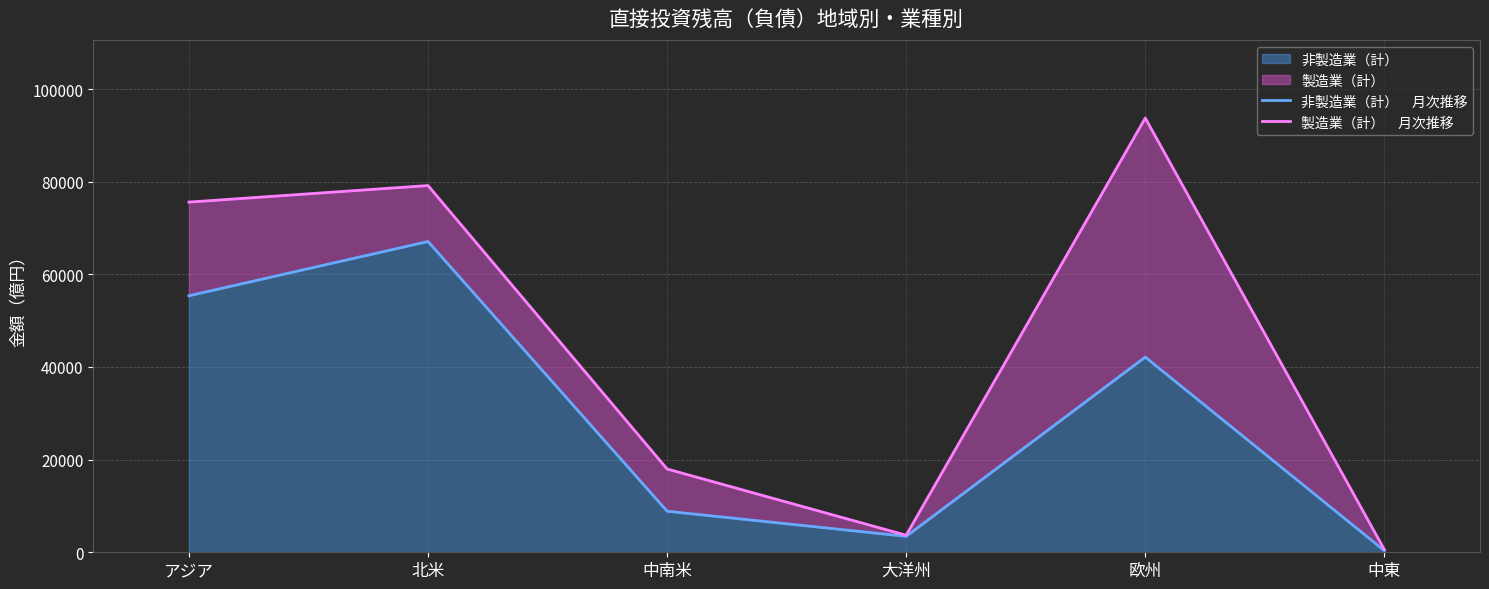

How many lines are shown in the chart?

2